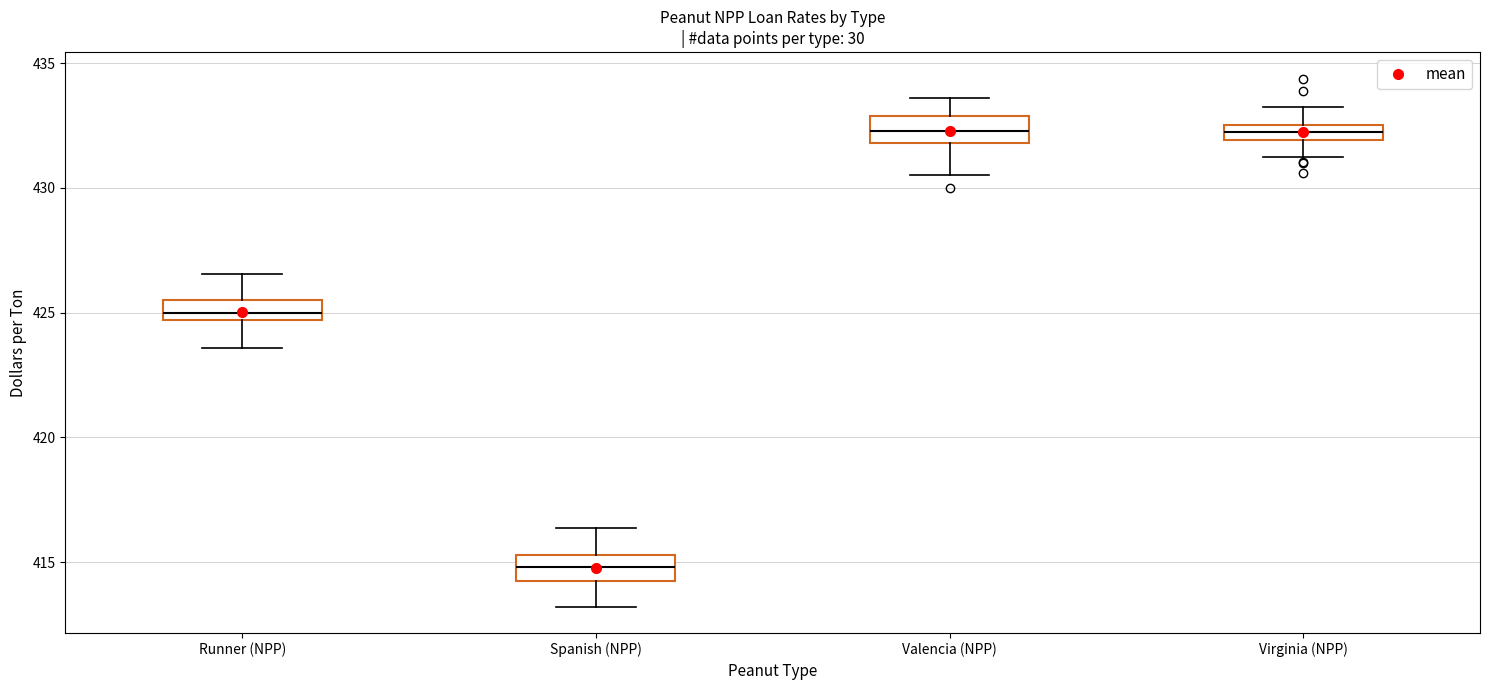

Where is the upper edge of the box for Virginia (NPP) on the y-axis? The values are not printed on the chart, so give them approximately, as read against the axis.

432.5